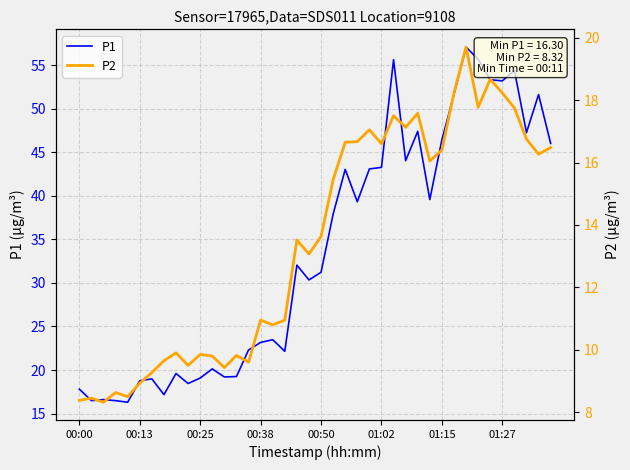

Which series has the largest total across all categories?

P1